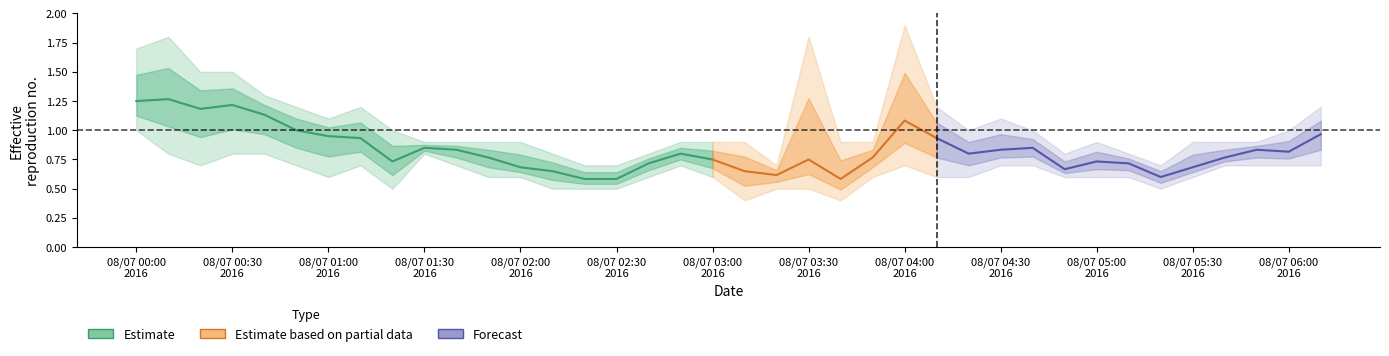

At which category is the sum across all series the highest?

2016/08/07 00:10